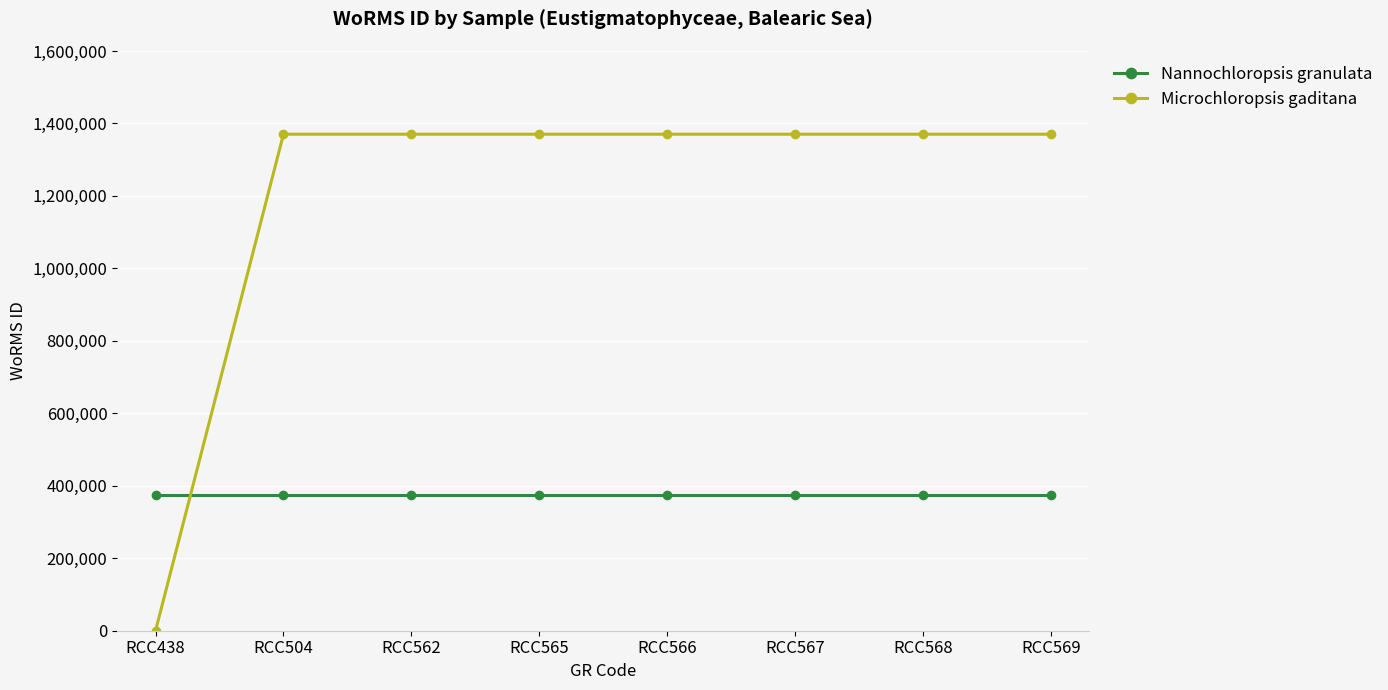

How many intersections are there between Microchloropsis gaditana and Nannochloropsis granulata?

1